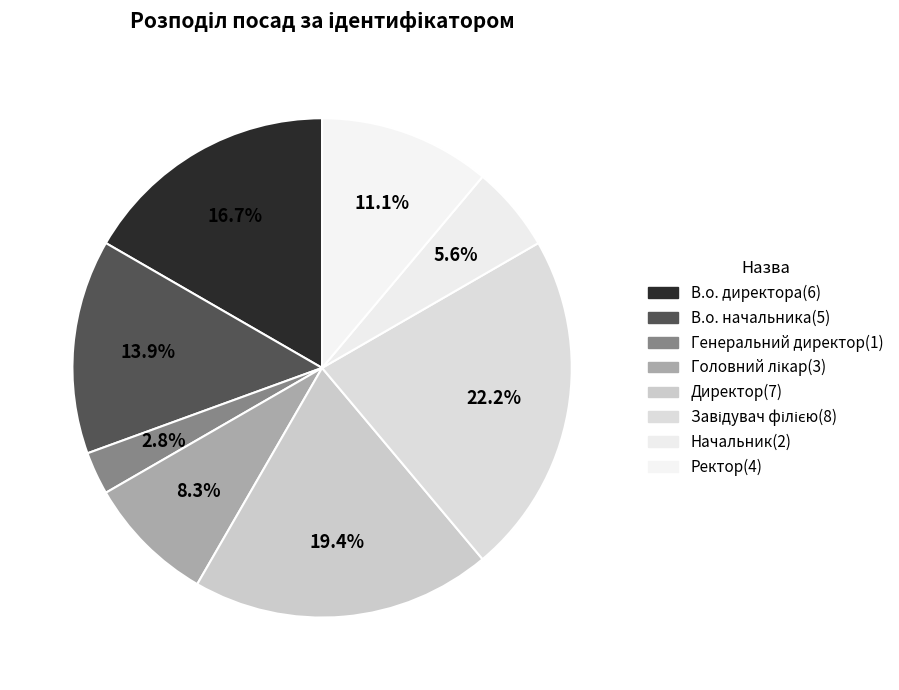

The В.о. директора slice represents 17% of the pie. True or false?

True